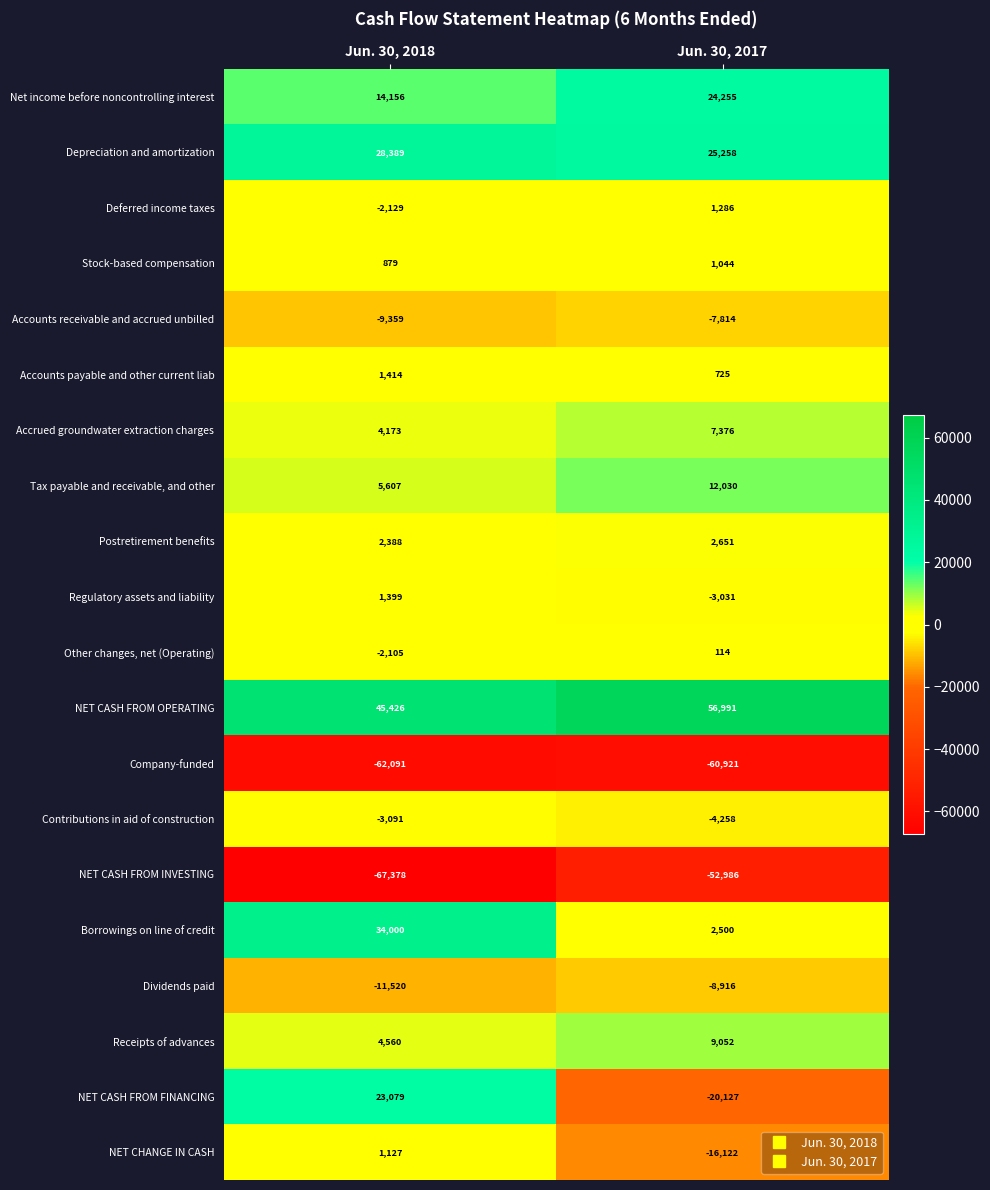

True or false: NET CHANGE IN CASH has a value of 1721 at Jun. 30, 2018.

False